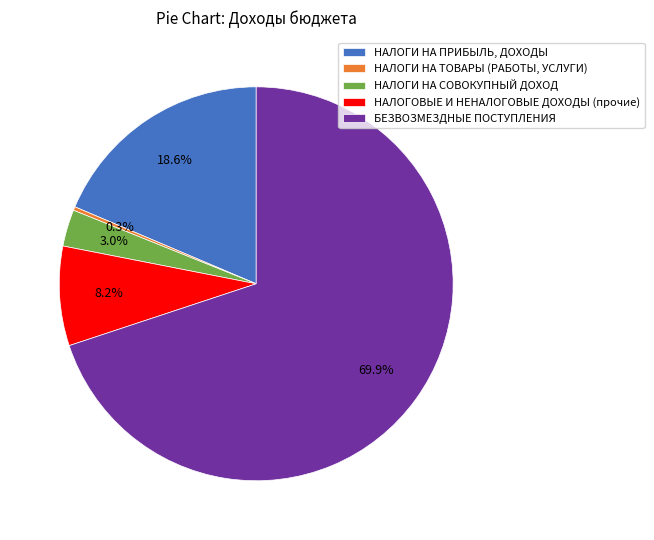

To the nearest percent, what percentage of the pie is НАЛОГИ НА СОВОКУПНЫЙ ДОХОД?

3%